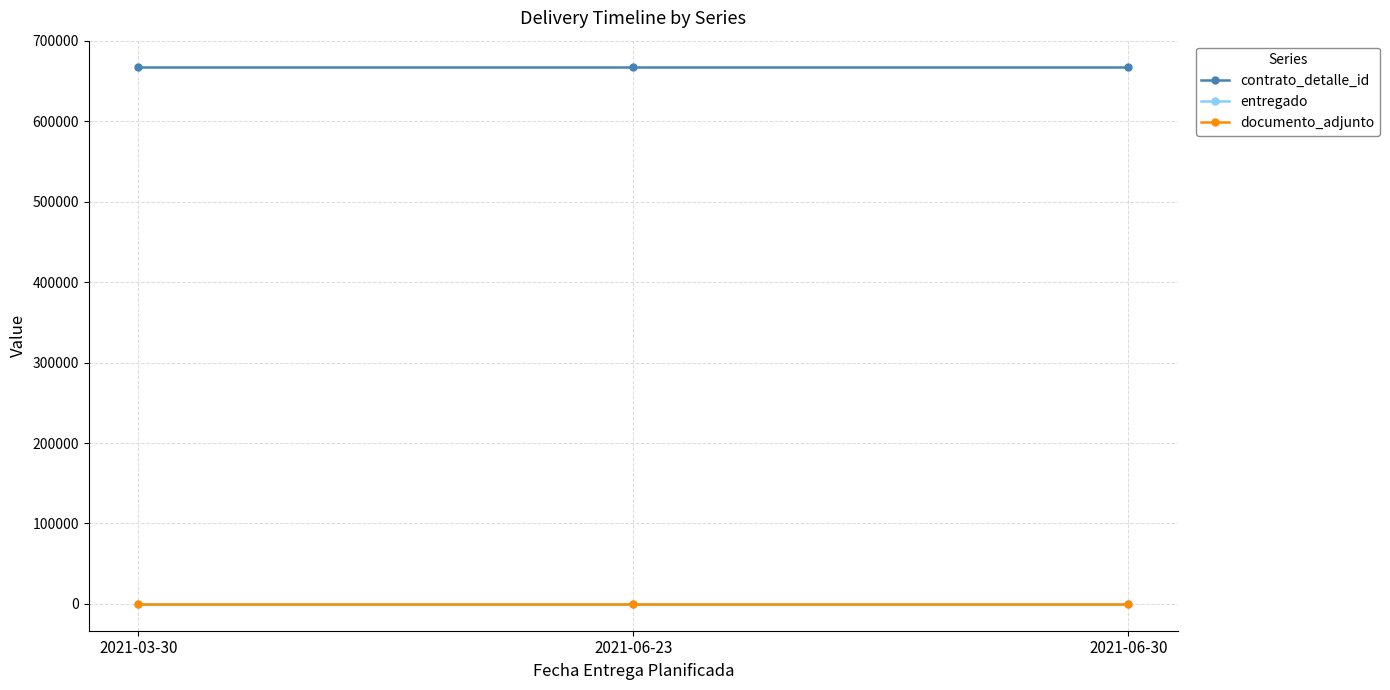

Which has a higher value, 2021-06-23 or 2021-03-30?

2021-06-23